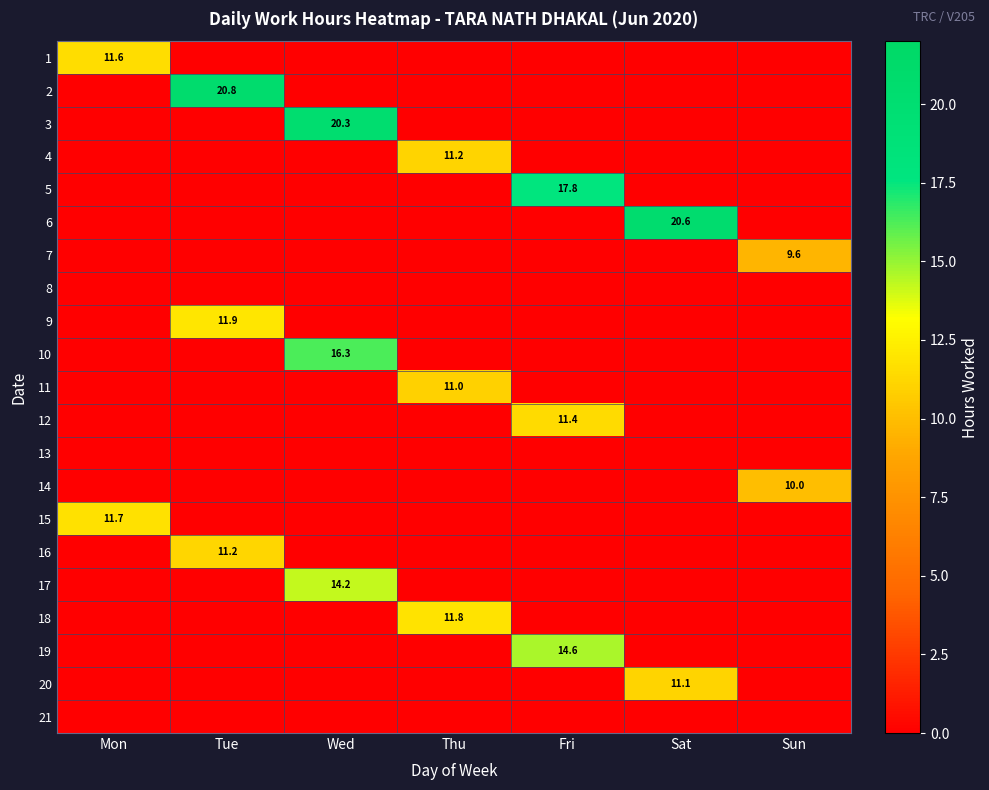

How many data points does each series have?

7